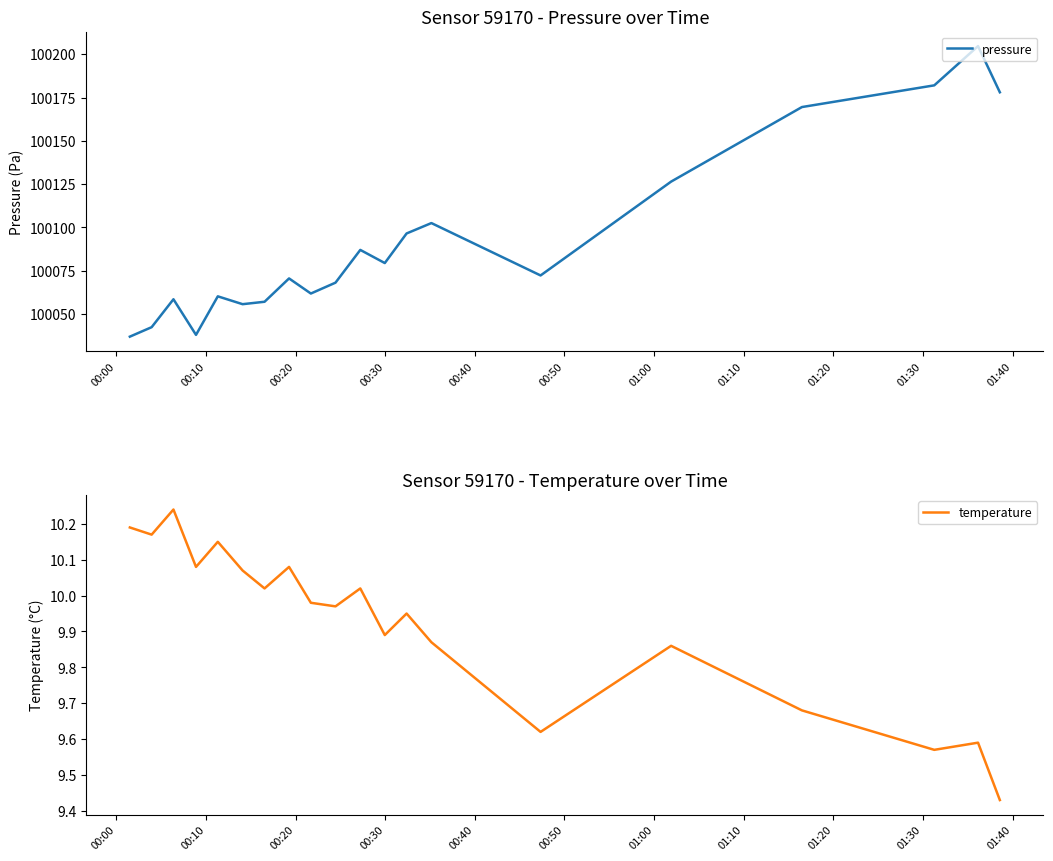

Rank the series by their average value, from lowest to highest.

temperature, pressure